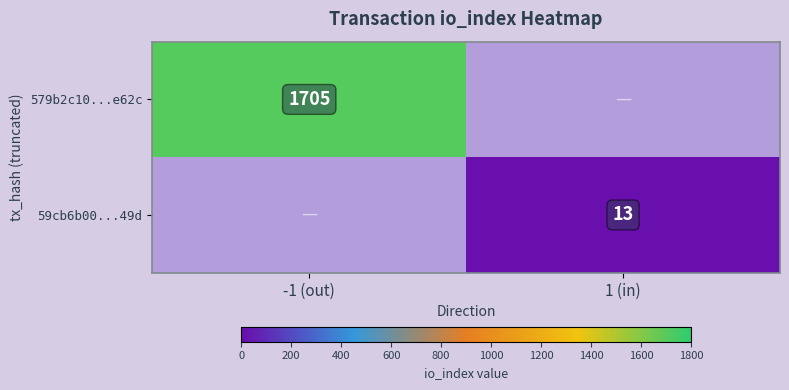

Count the number of data series in this chart.

2